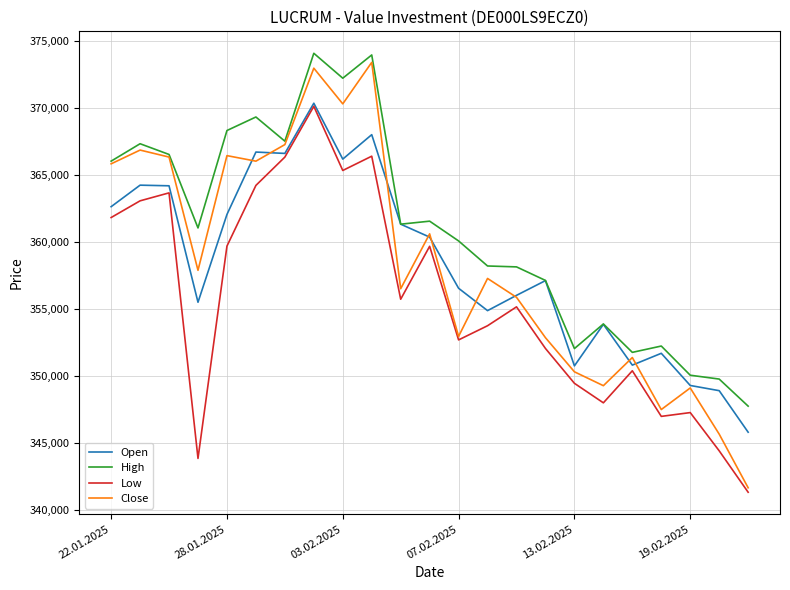

What is the smallest value displayed?

341324